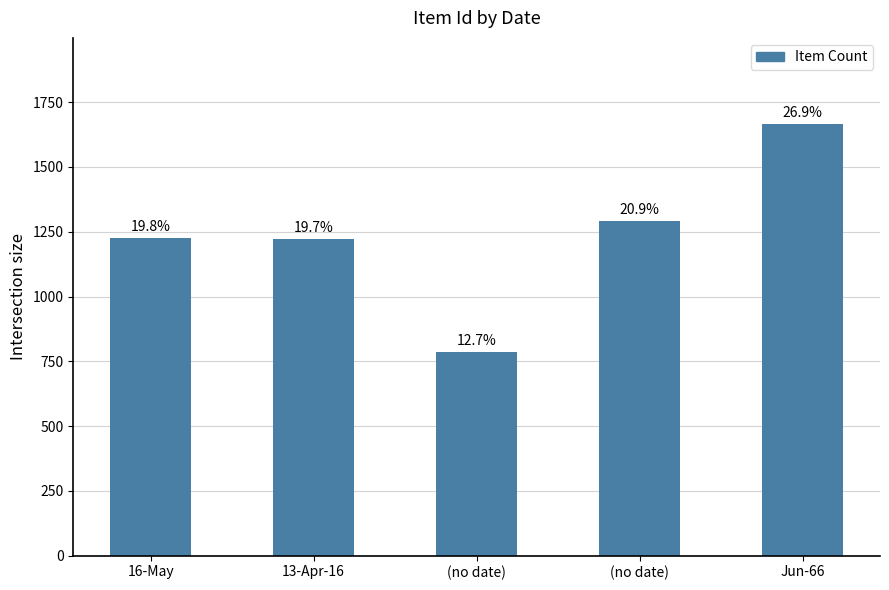

Is it true that the value at (no date) is 785?

True